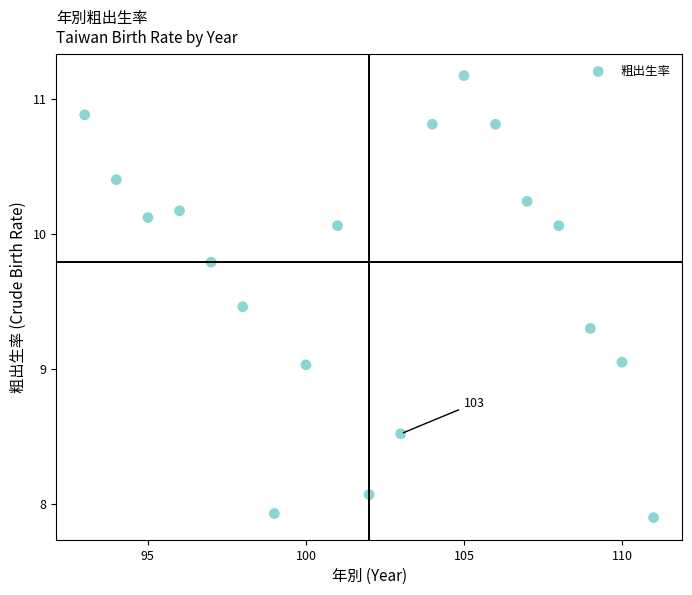

What is the range of X values (max minus min)?

18.0